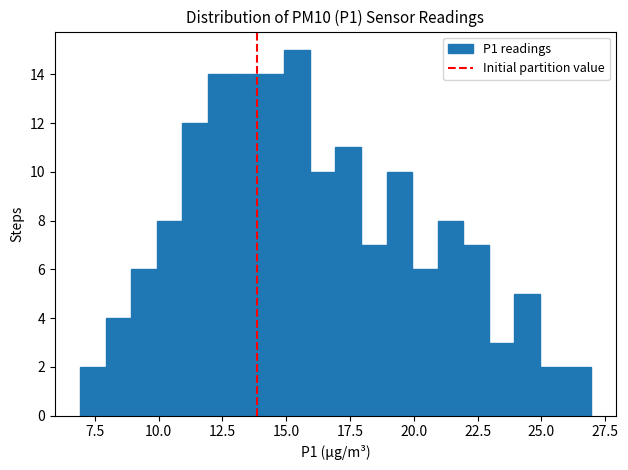

Read against the x-axis, roughly where is the centre of the tallest bar?

15.5